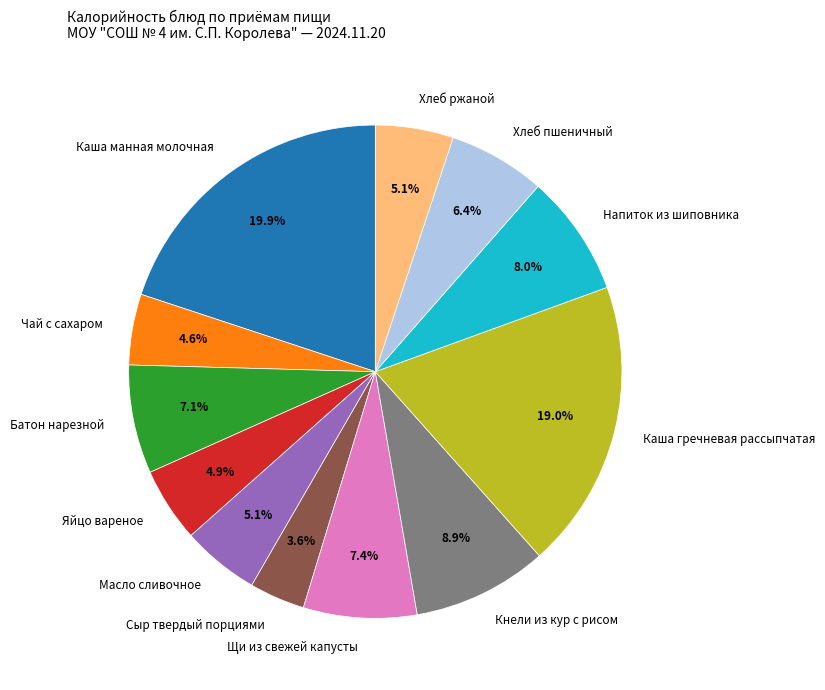

Approximately how many times larger is the value at Хлеб ржаной compared to Сыр твердый порциями?

1.4